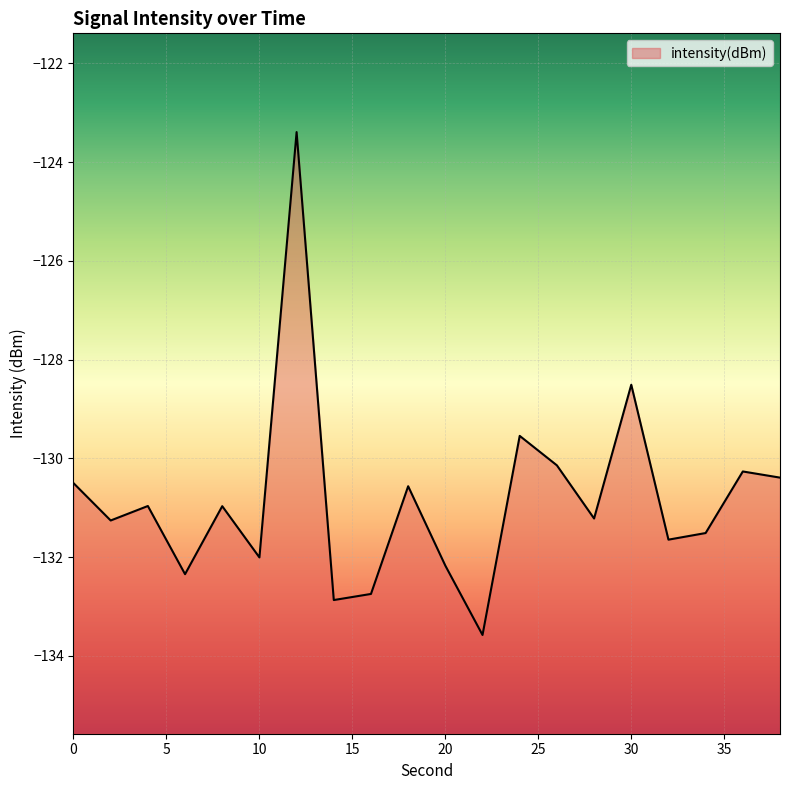

Reading left to right, transcribe all the data shown in this chart.

0=-130.5	2=-131.3	4=-131.0	6=-132.3	8=-131.0	10=-132.0	12=-123.4	14=-132.9	16=-132.7	18=-130.6	20=-132.2	22=-133.6	24=-129.5	26=-130.1	28=-131.2	30=-128.5	32=-131.6	34=-131.5	36=-130.3	38=-130.4